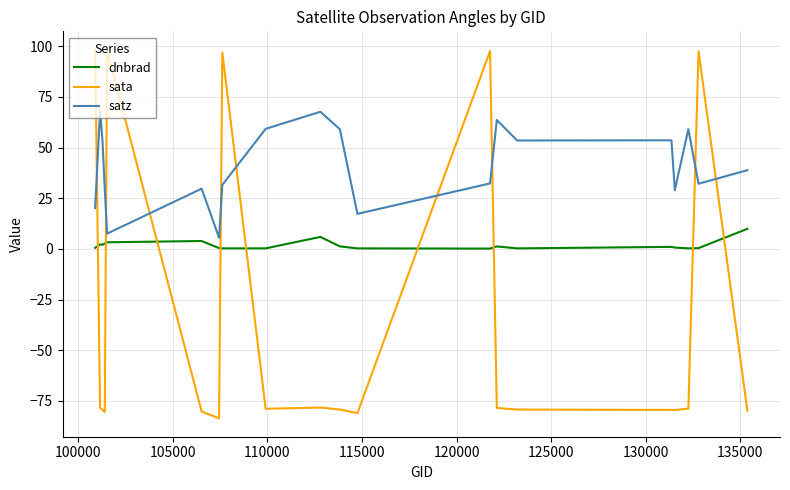

What is the minimum value shown in the chart?

-83.6